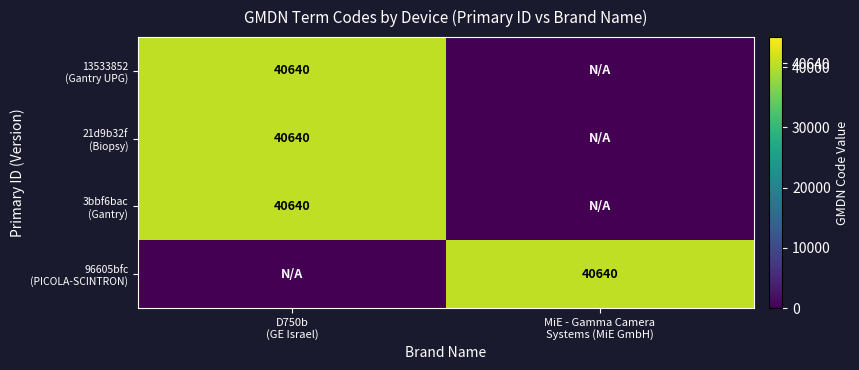

Which series has the largest total across all categories?

13533852 (Gantry UPG)